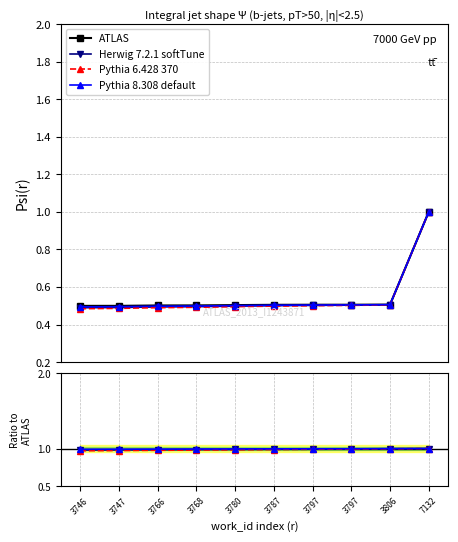

What is the value of the ATLAS point at the 1st from the left?

0.5